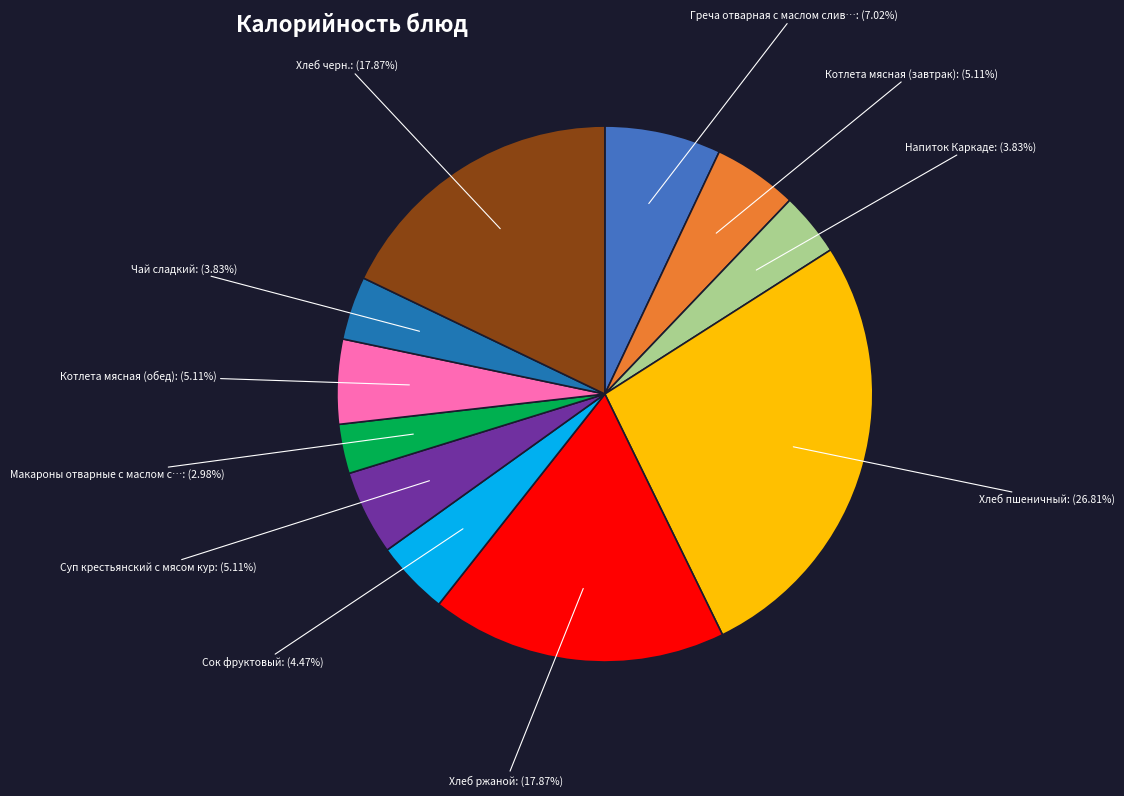

To the nearest percent, what is the difference between the largest and smallest slice percentages?

24%